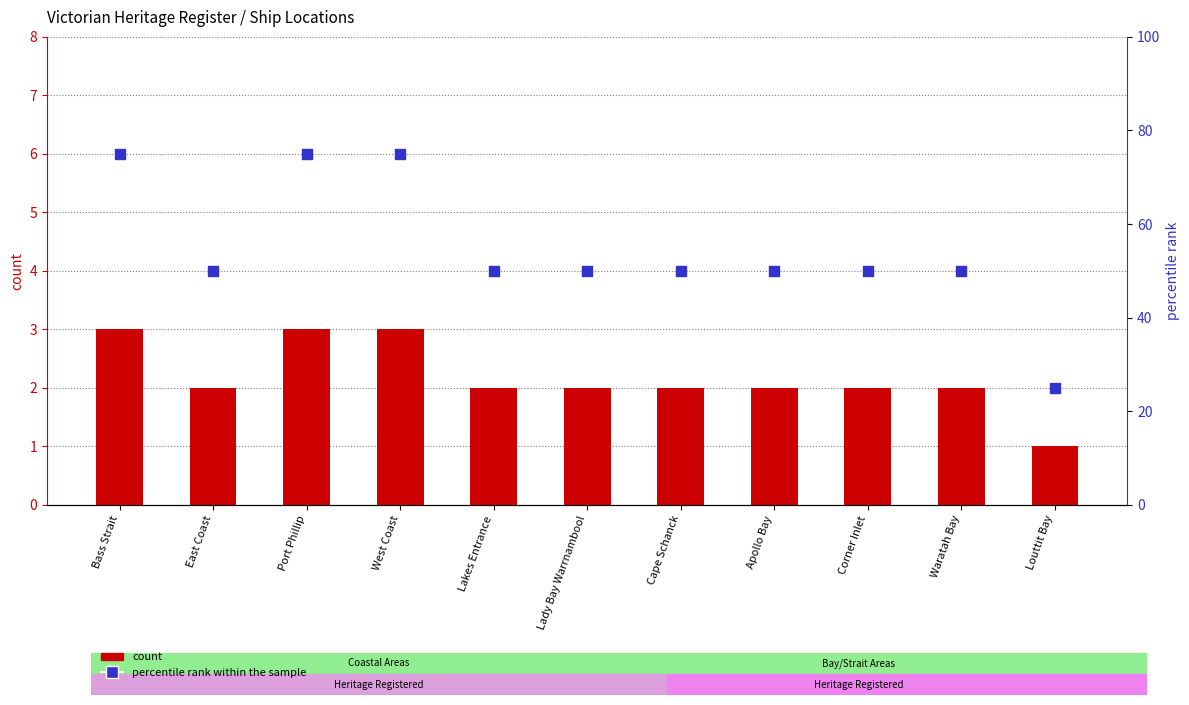

Which series has the largest total across all categories?

percentile rank within the sample